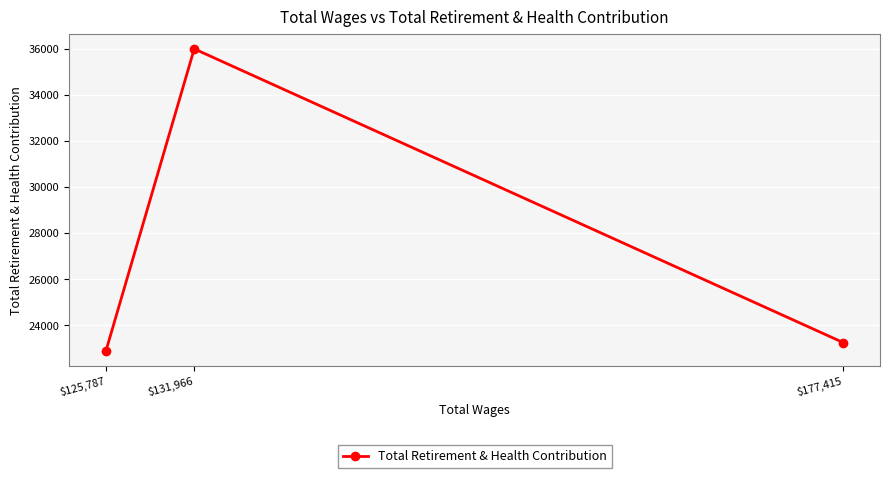

What is the smallest value displayed?

22906